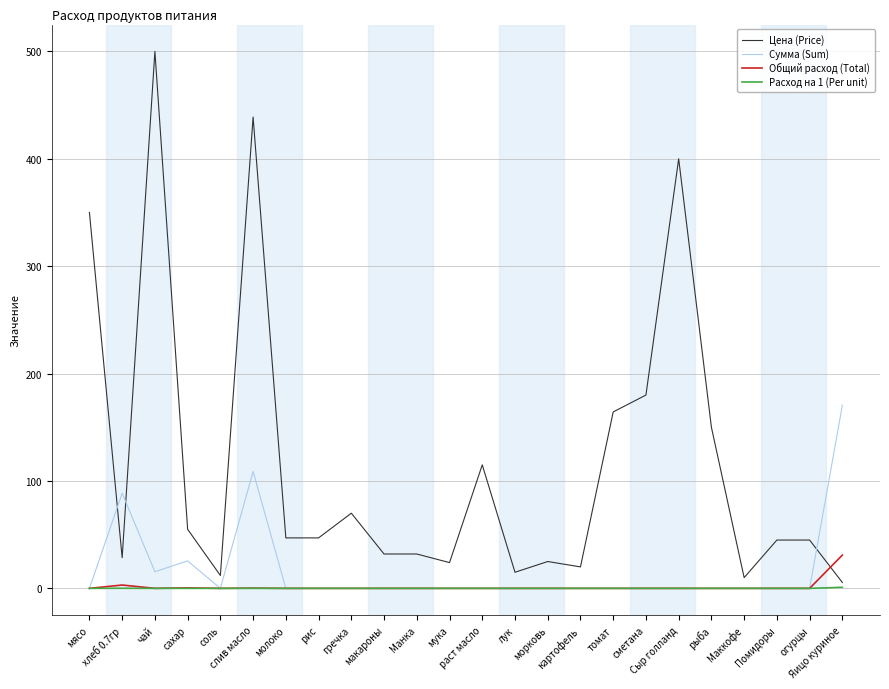

At which label does Цена (Price) first exceed 47?

мясо